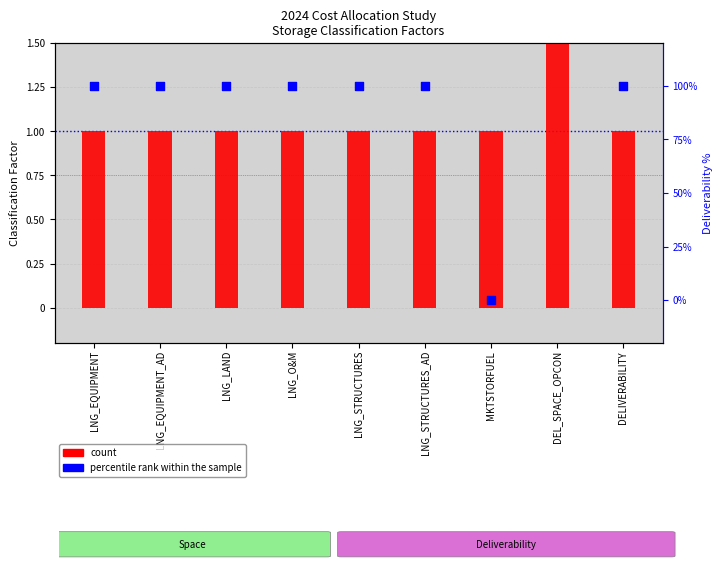

Which series contains the highest Y value?

percentile rank within the sample